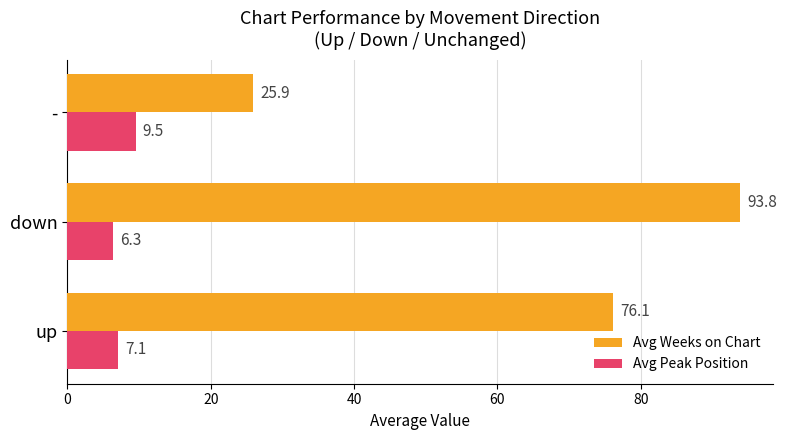

At how many categories does at least one series exceed 53?

2